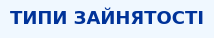

True or false: Суміщення accounts for 45% of the total.

False